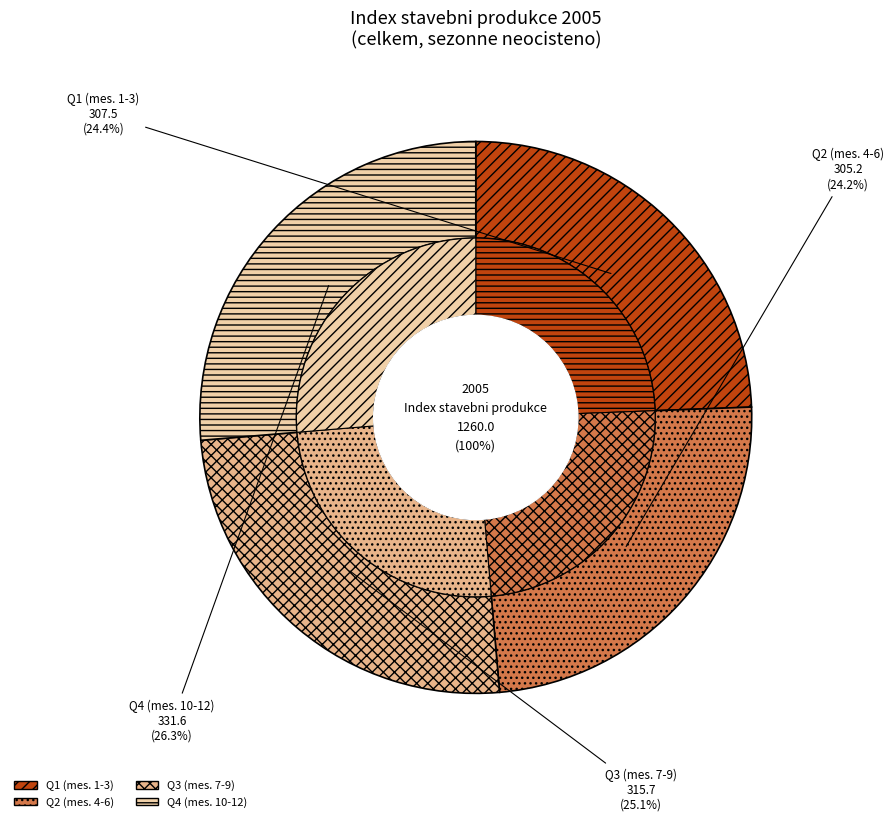

To the nearest percent, what portion does 7 represent?

8%